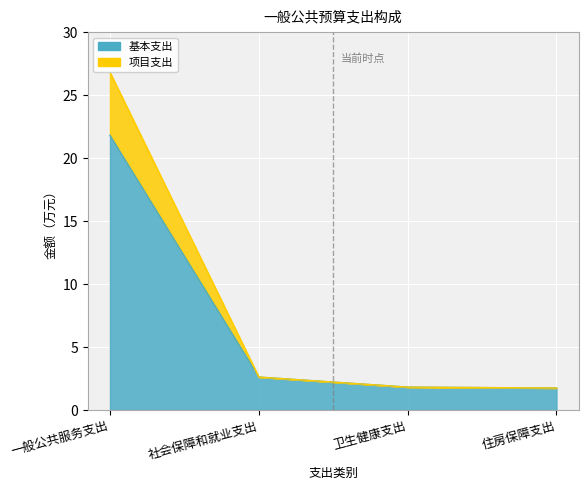

How many values in the 基本支出 series exceed 2?

2